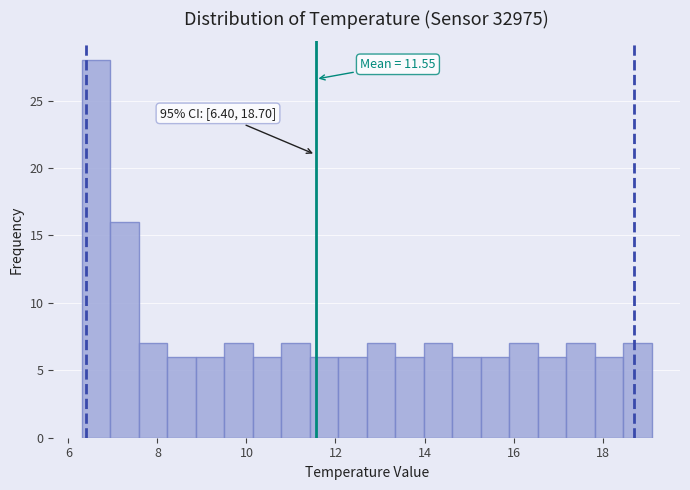

Read against the x-axis, roughly where is the centre of the tallest bar?

6.6